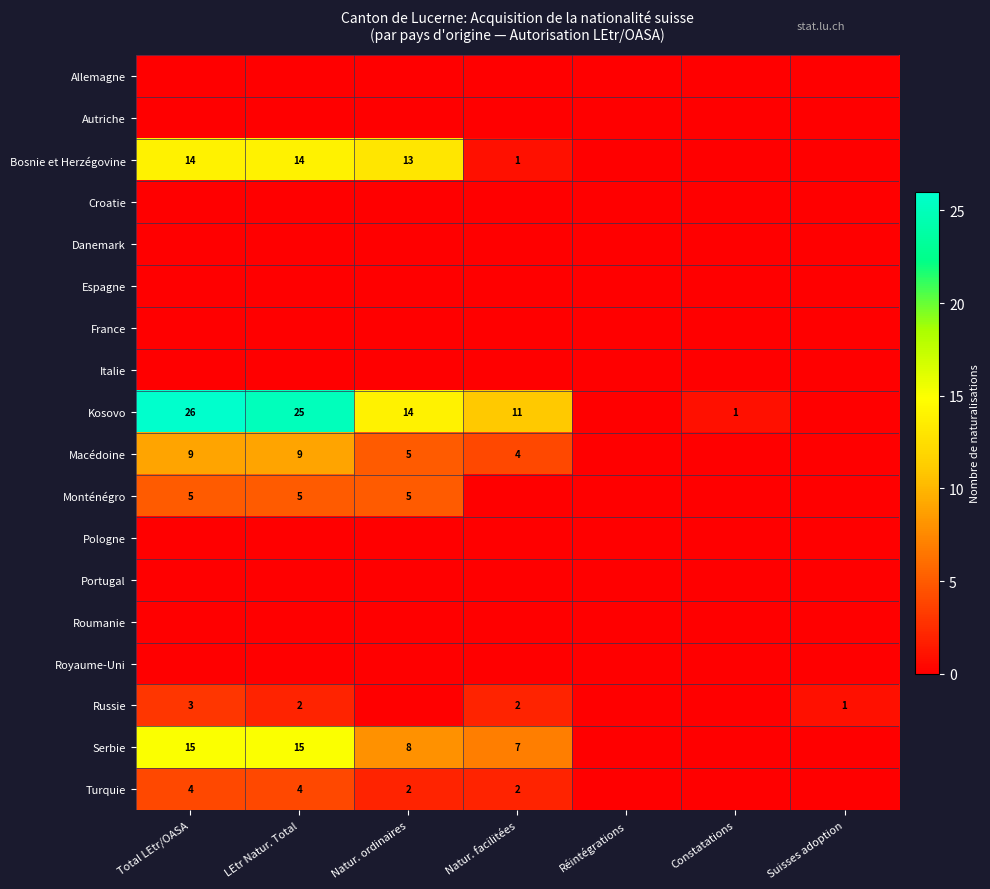

The Kosovo series shows 11 at LEtr Natur. Total. True or false?

False